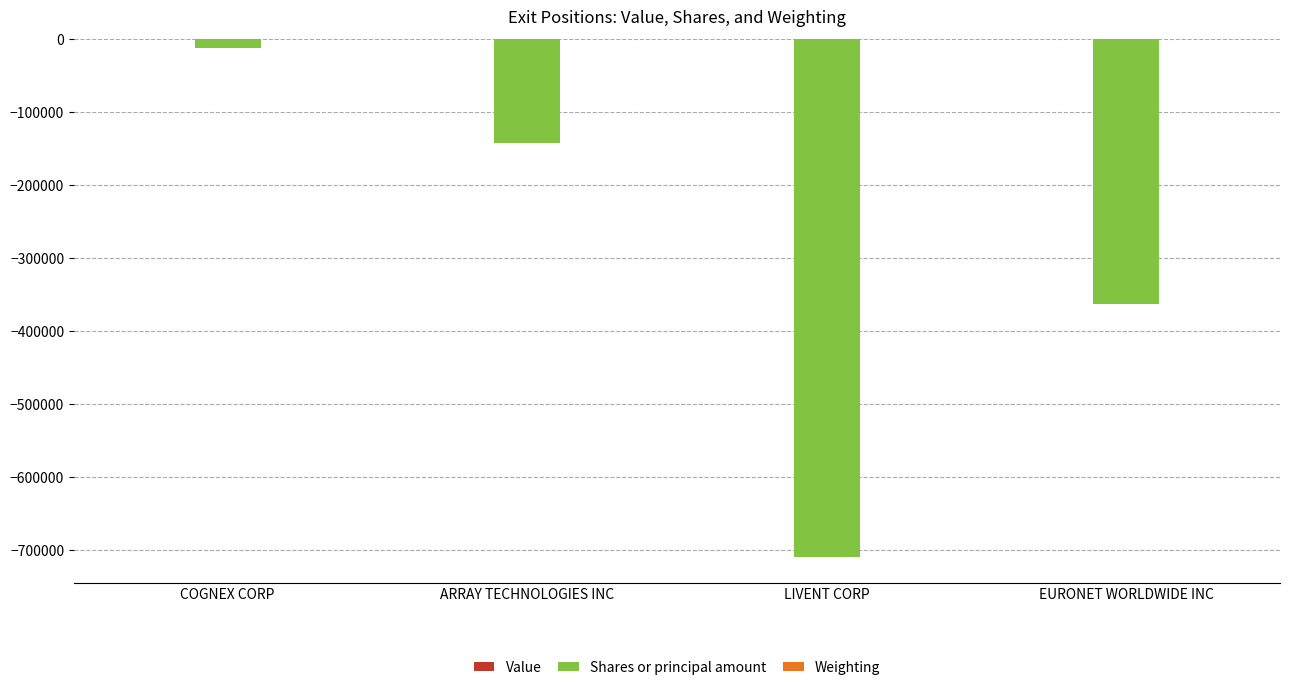

Count the Shares or principal amount values in the range -363659 to -12100.

3